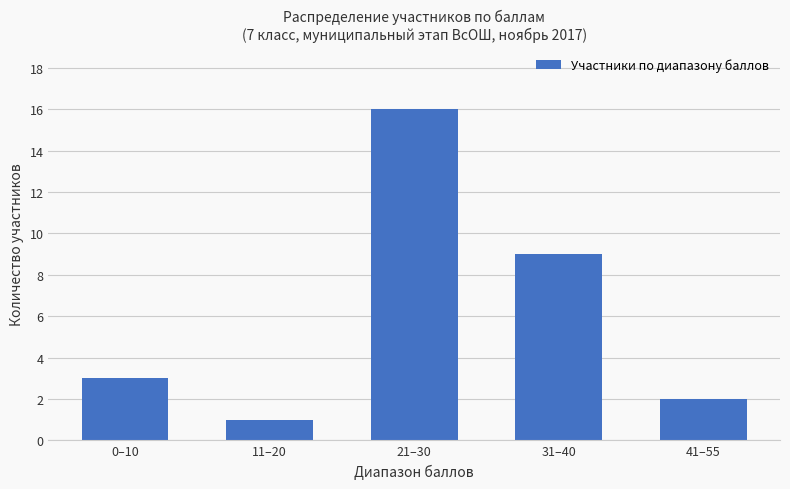

List the labels in order of value, smallest first.

11–20, 41–55, 0–10, 31–40, 21–30